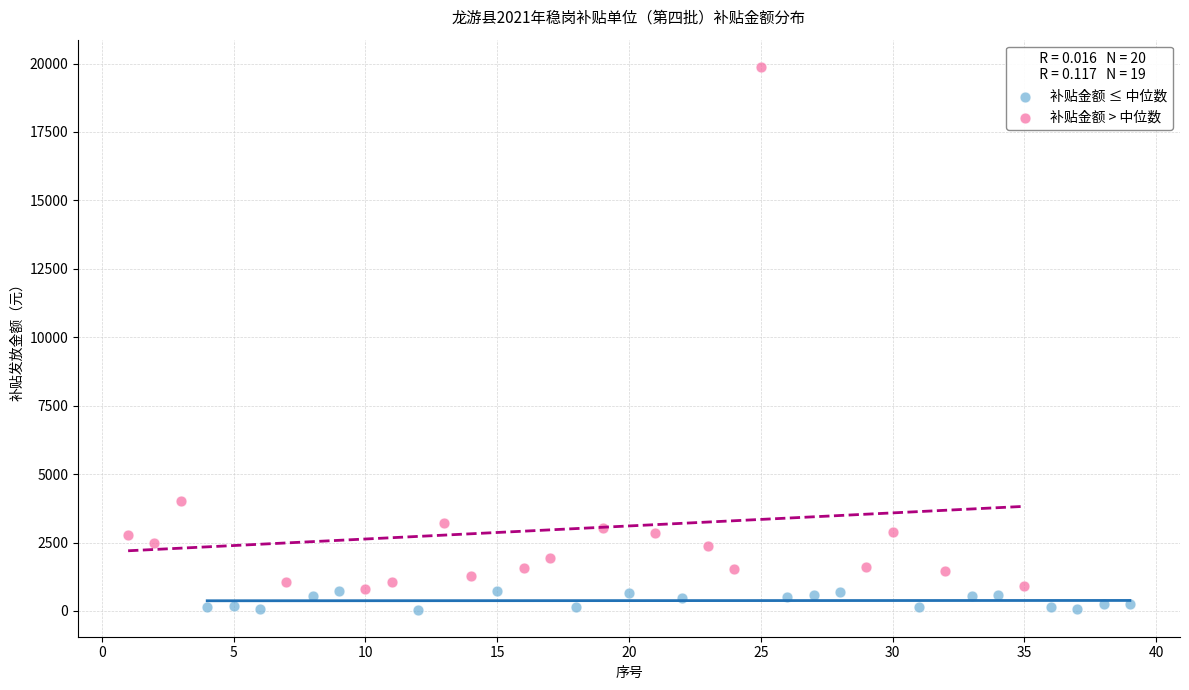

Which series reaches the maximum Y coordinate?

补贴金额 > 中位数